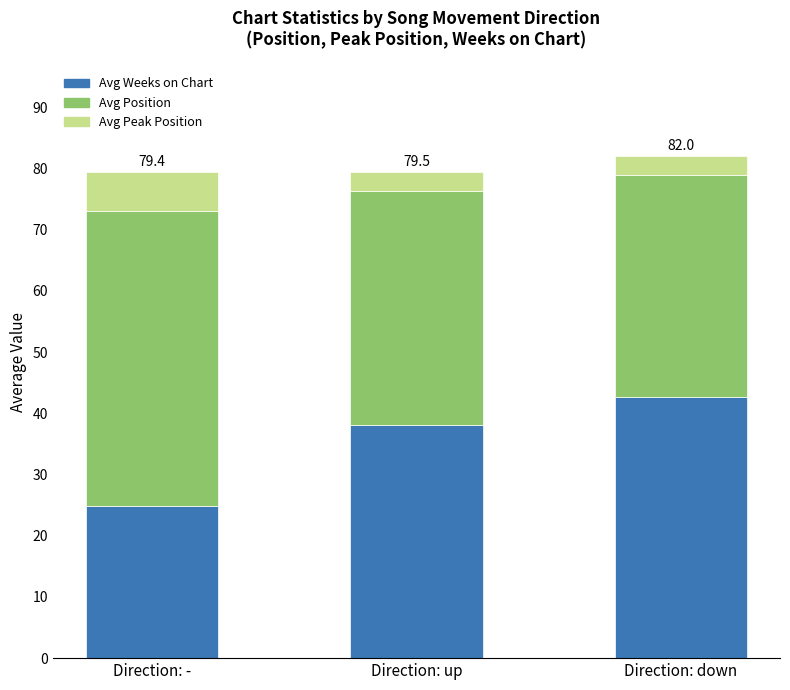

Where is Avg Weeks on Chart nearest to the value 33?

Direction: up